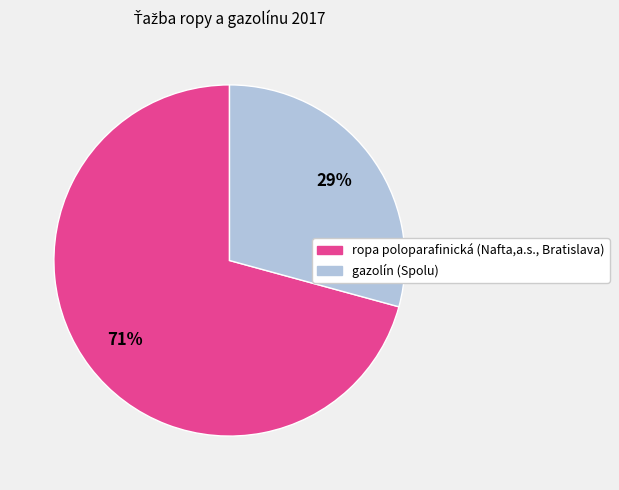

To the nearest percent, what is the difference between the largest and smallest slice percentages?

42%